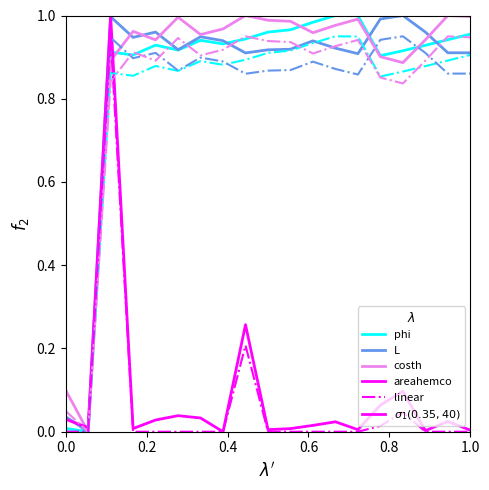

How many lines are shown in the chart?

8